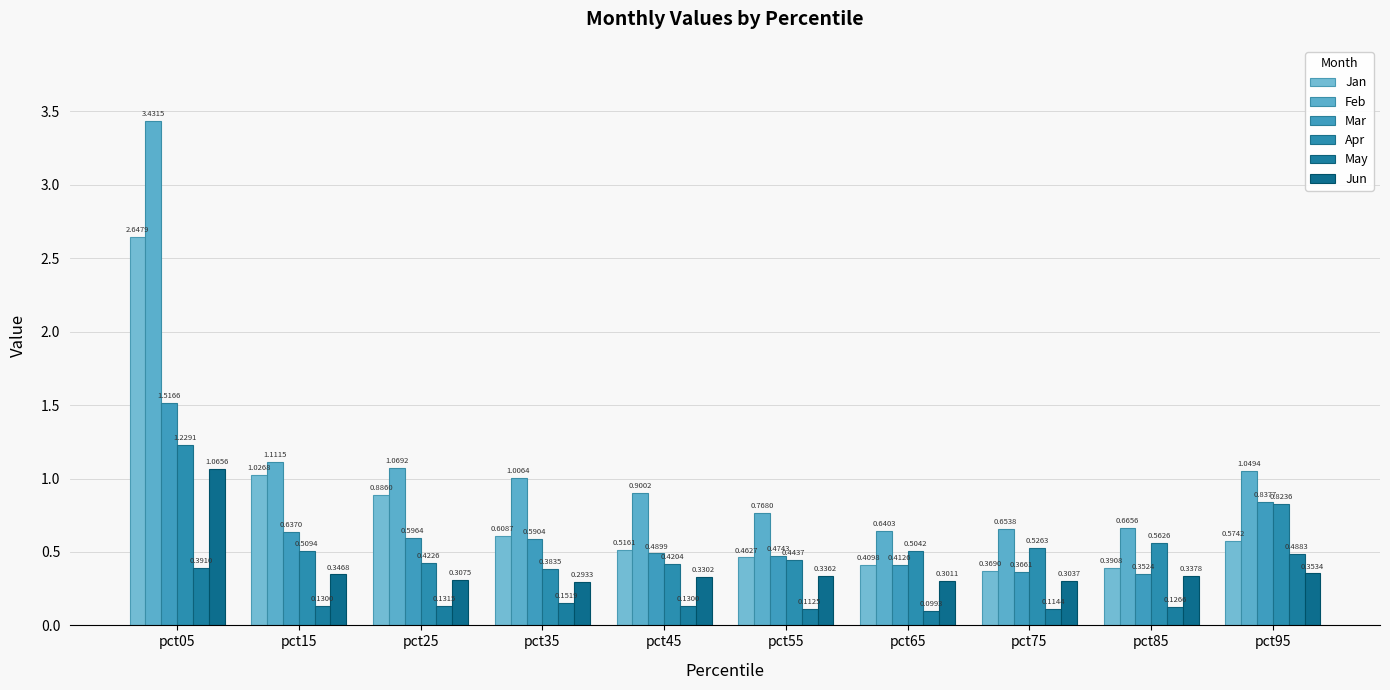

What is the maximum value for Mar?

1.5